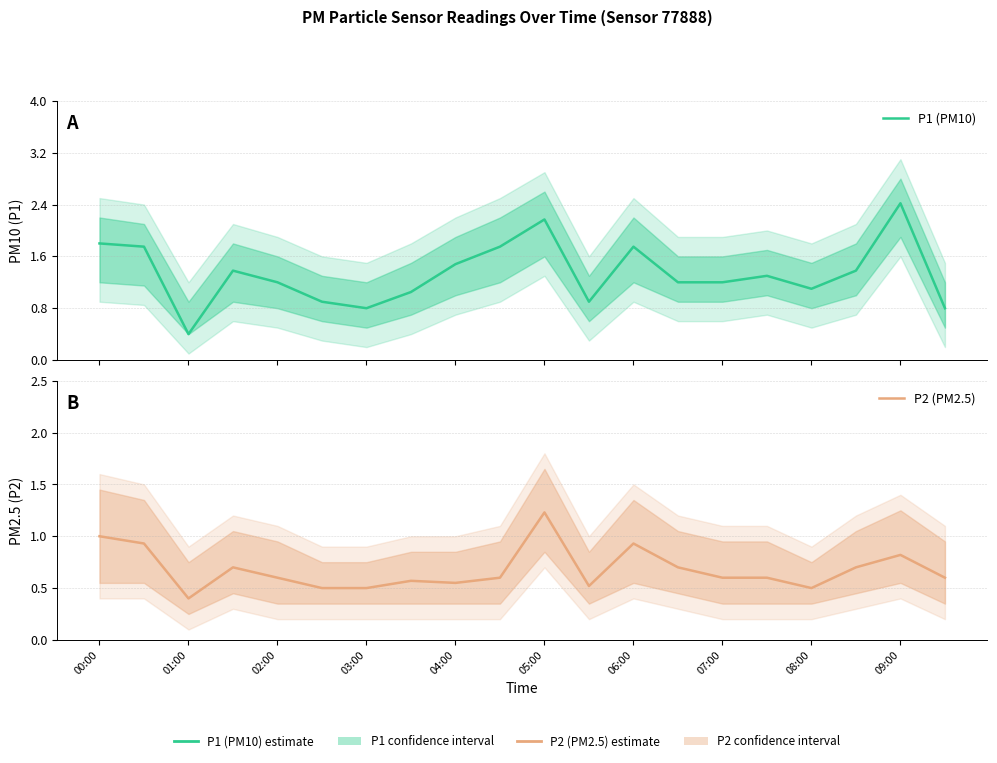

What is the difference between the highest and lowest values at 06:00?

0.8